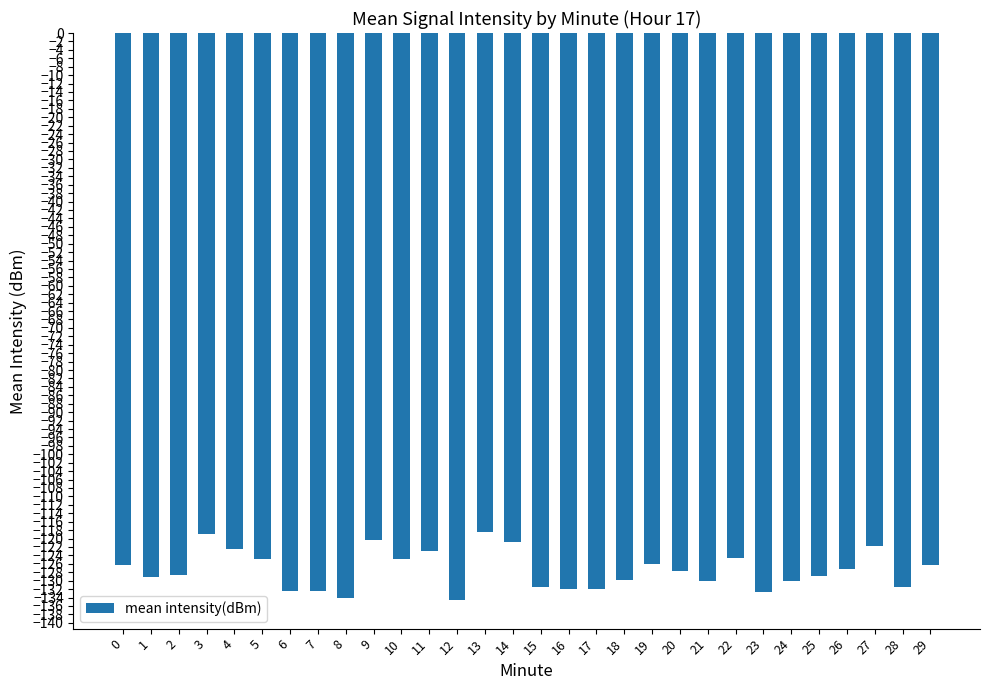

How many bars are there in total?

30